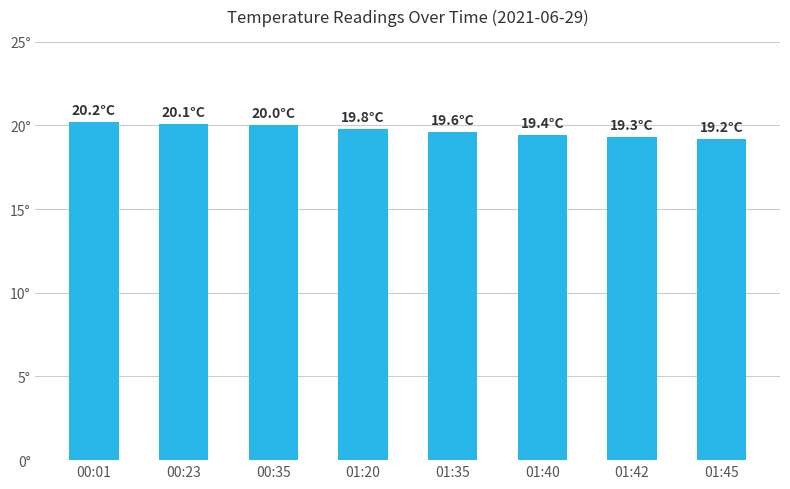

Is it true that the value at 00:23 is 5.5?

False